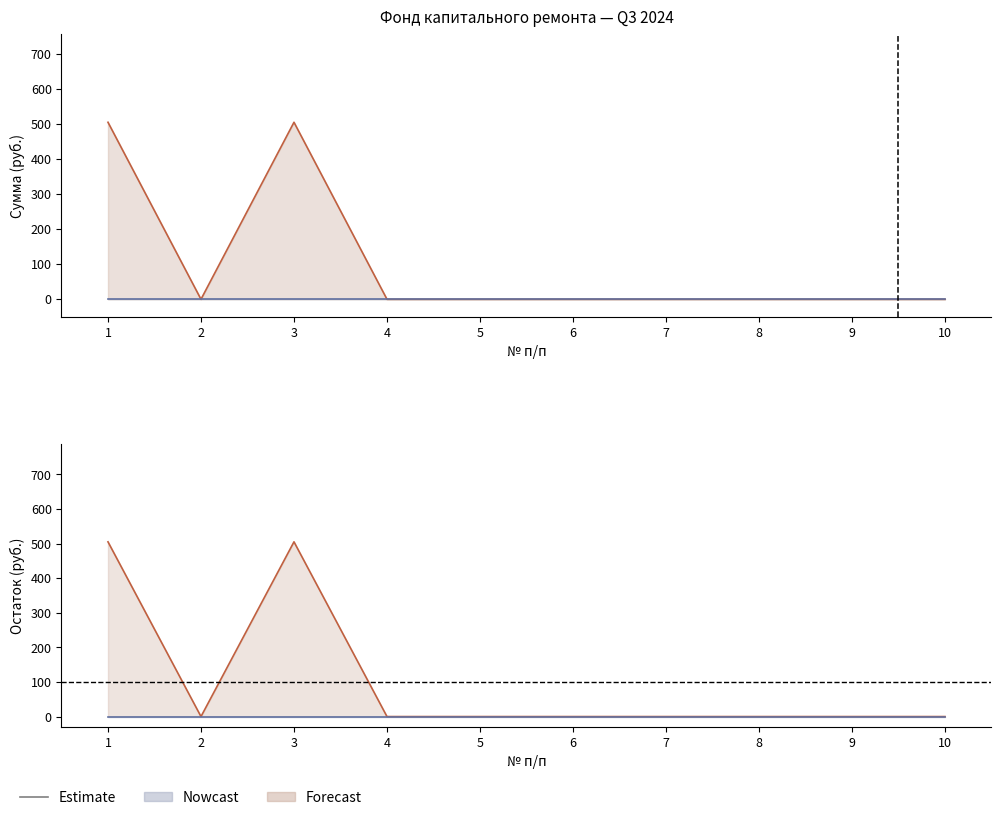

The Остаток на конец series shows 0.0 at 5. True or false?

True